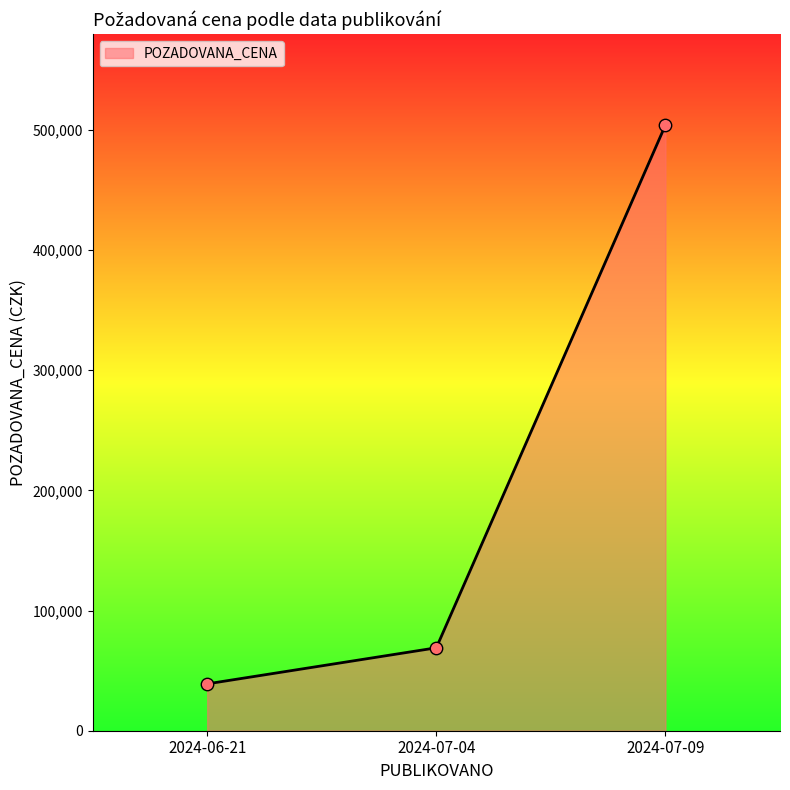

Between 2024-06-21 and 2024-07-09, which is larger?

2024-07-09